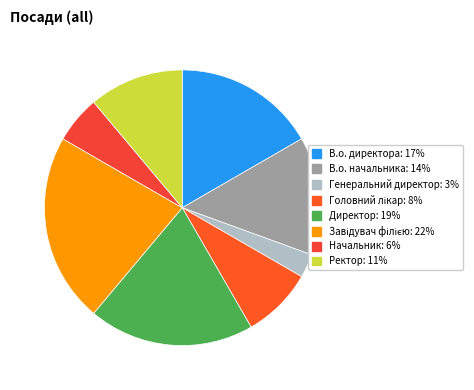

How many segments does this pie chart have?

8